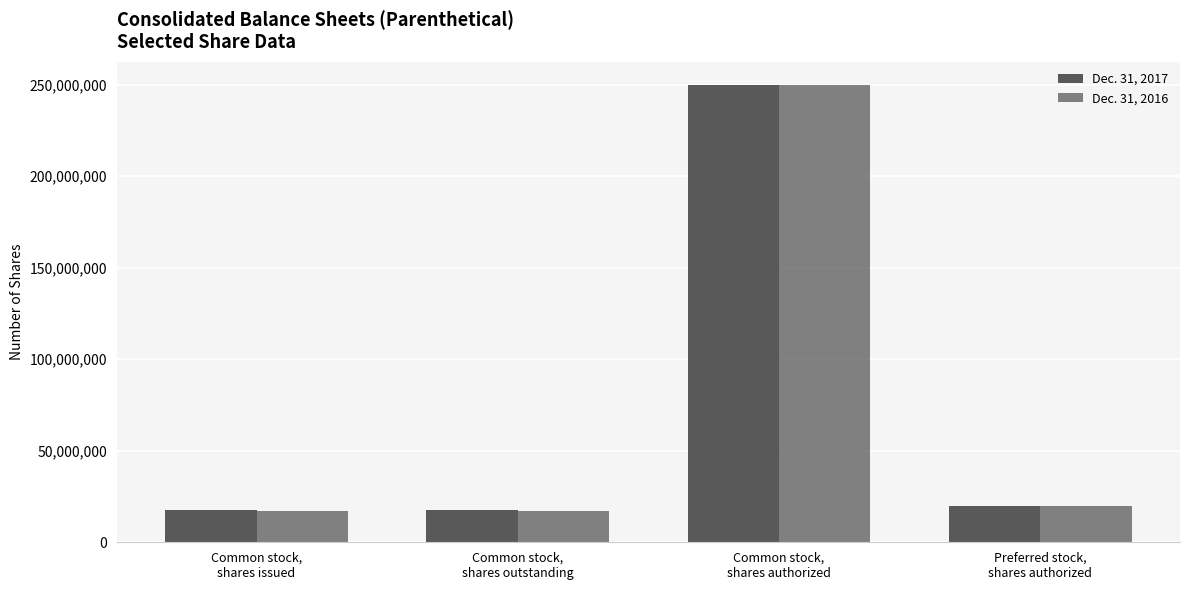

How many values in the Dec. 31, 2016 series are below 20000000?

2